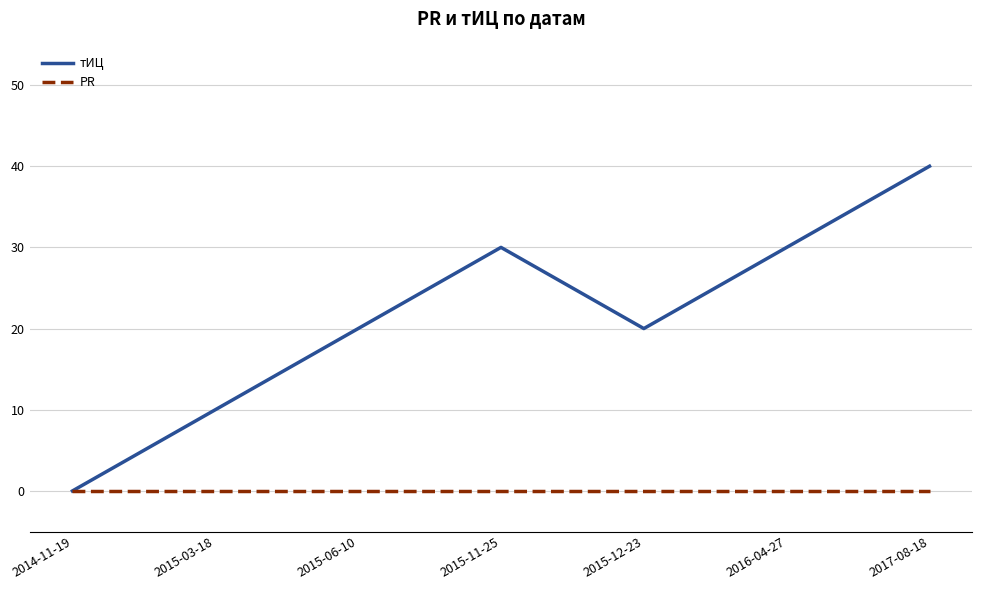

What position from the right is 2014-11-19?

7